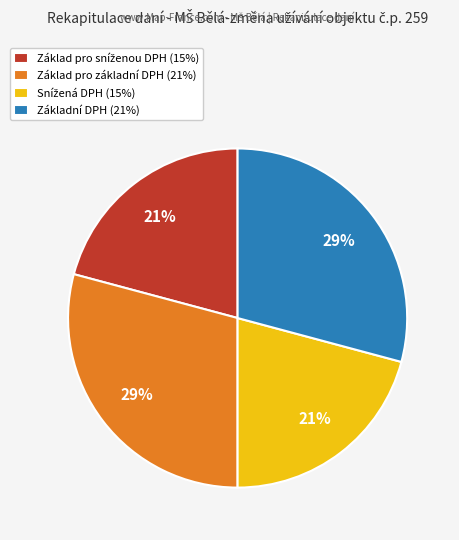

To the nearest percent, what is the difference between the largest and smallest slice percentages?

8%